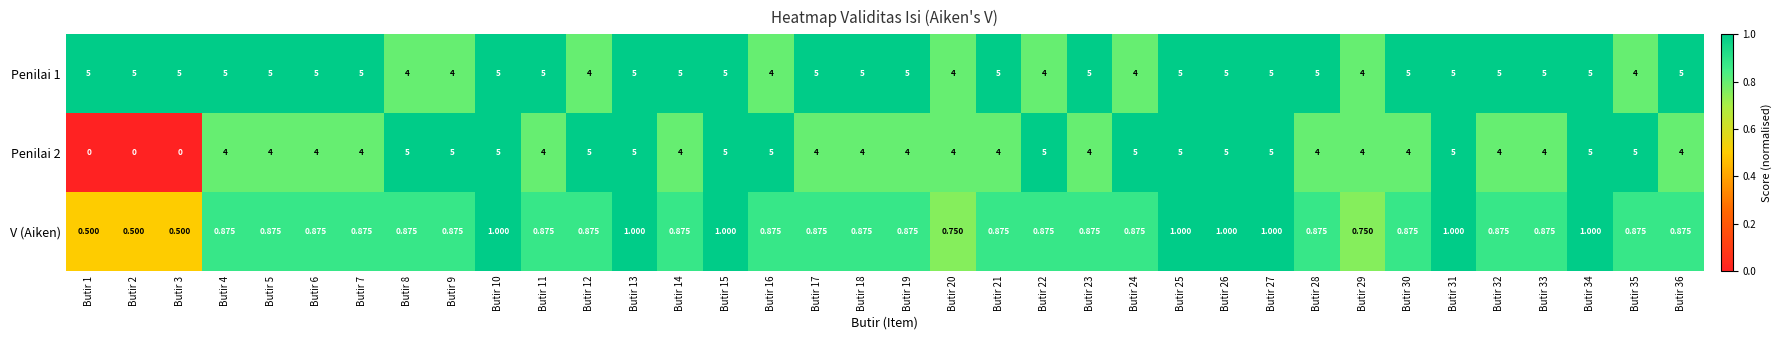

Is the value of V (Aiken) at Butir 36 greater than the value of Penilai 2 at Butir 6?

No